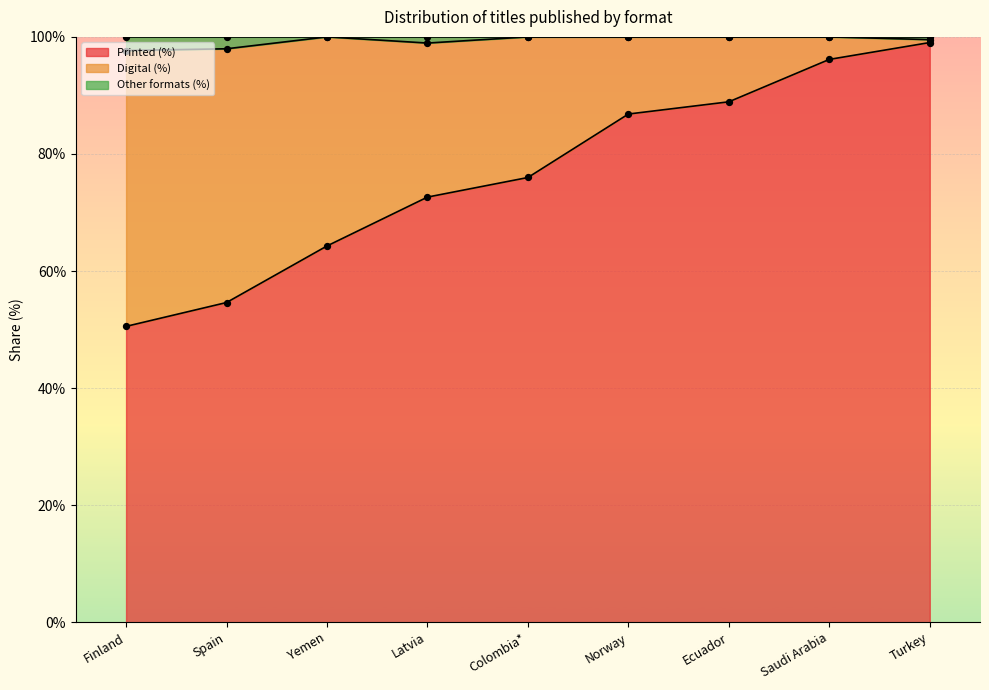

Which series contains the highest Y value?

Other formats (%)